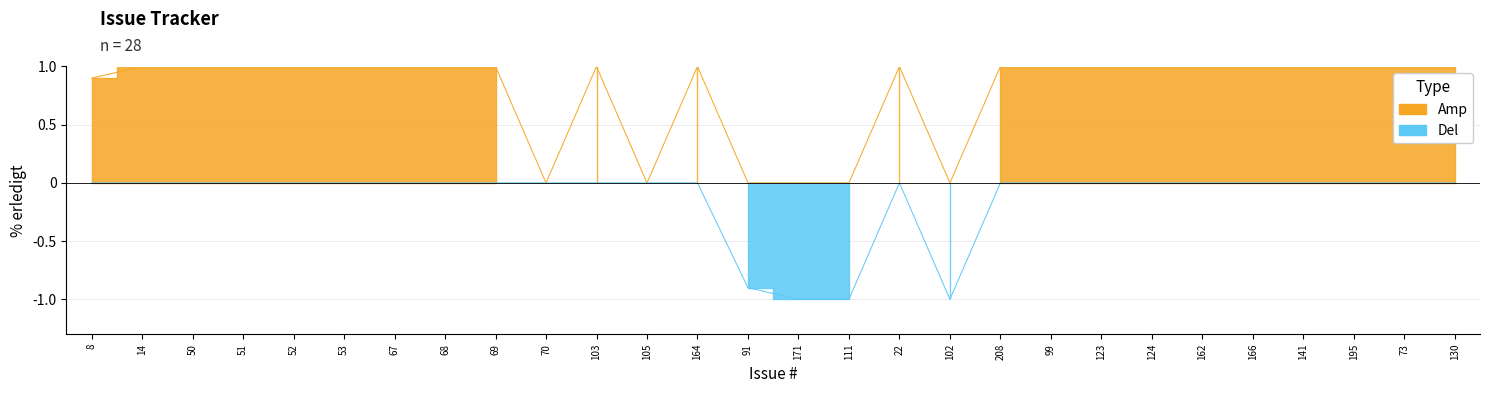

What is the average value of the Del series?

-0.1